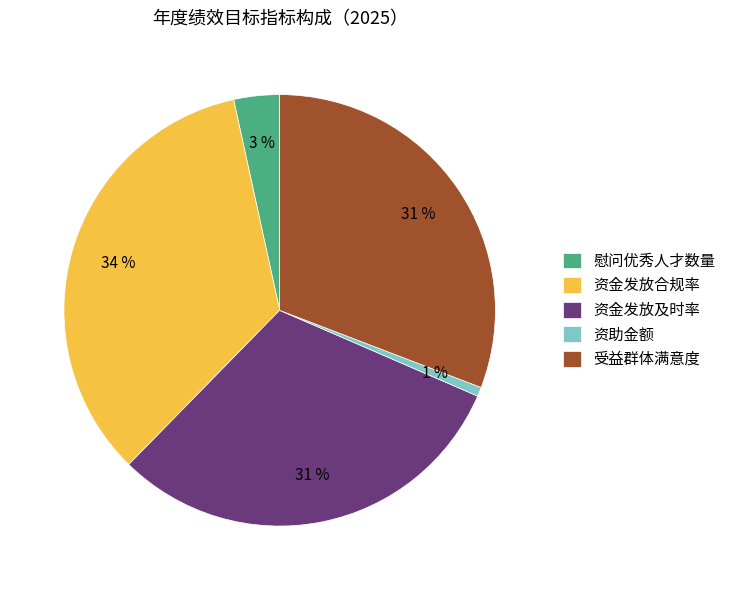

What is the largest slice in the pie chart?

资金发放合规率